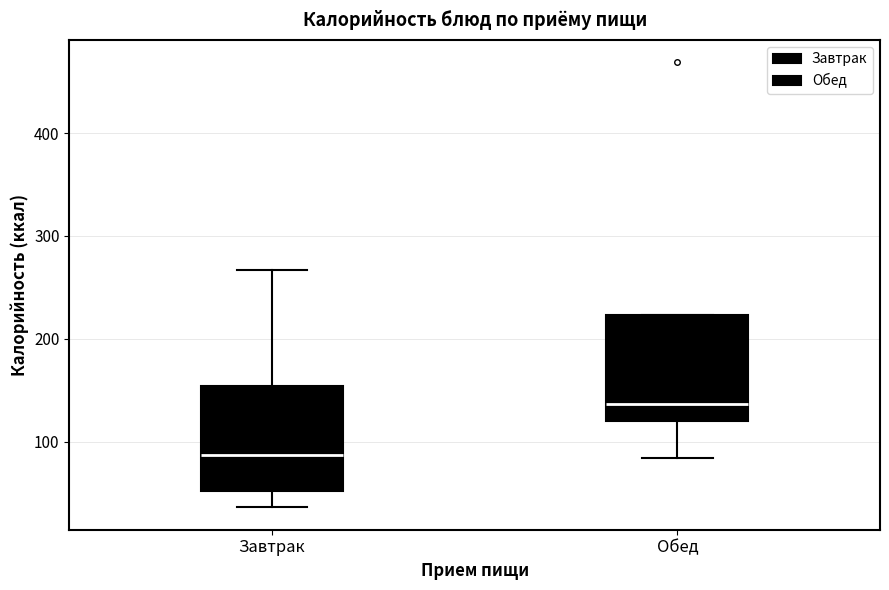

Reading left to right, read every box against the y-axis: the position of its median line, the range the box covers, and the ends of its whiskers. The values are not printed on the chart, so give them approximately, as read against the axis.

Завтрак: median 90, box 50 to 150, whiskers 40 to 270
Обед: median 140, box 120 to 220, whiskers 80 to 220